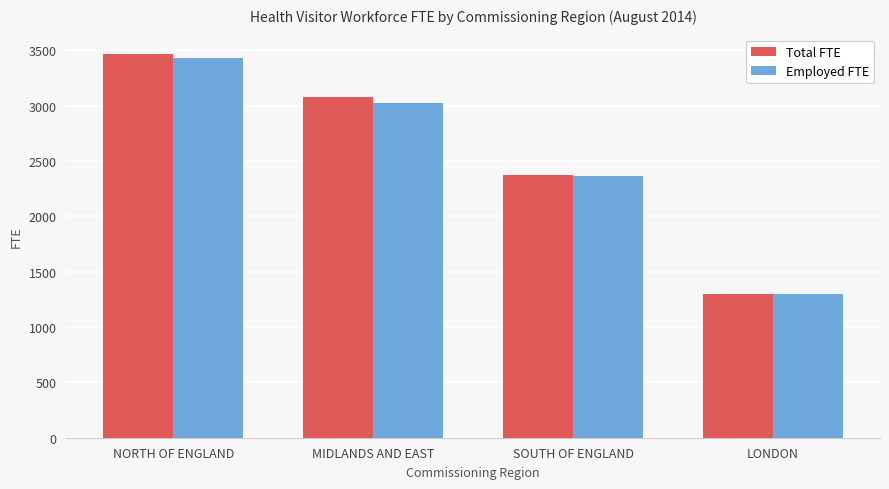

Reading left to right, extract all data points from this chart.

Total FTE: 3469.2	3079.7	2378.1	1301.4
Employed FTE: 3428.3	3022.1	2362.6	1298.4